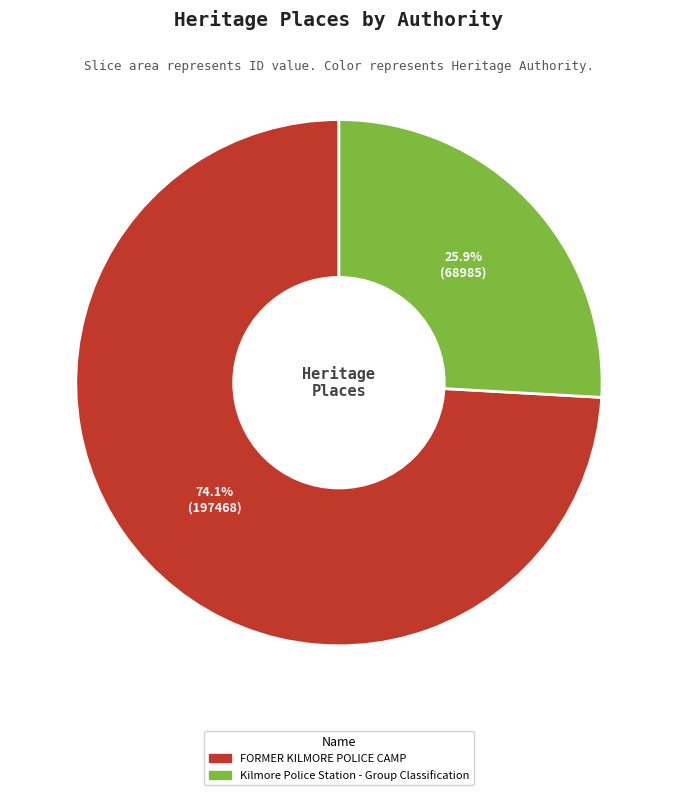

How many segments does this pie chart have?

2